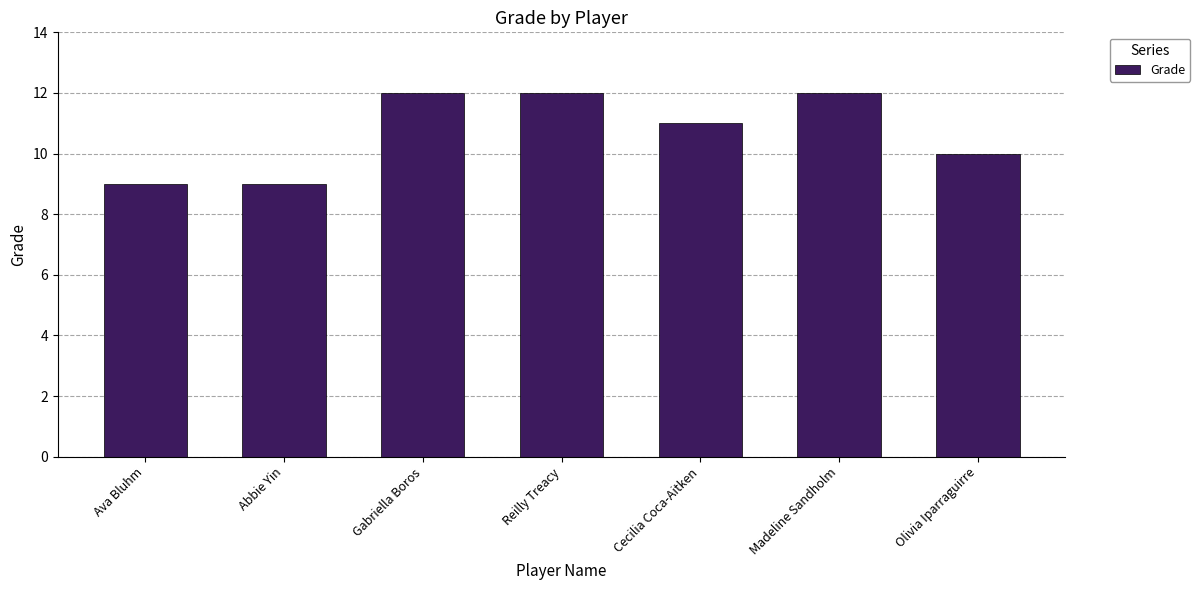

What is the difference between the maximum and minimum values?

3